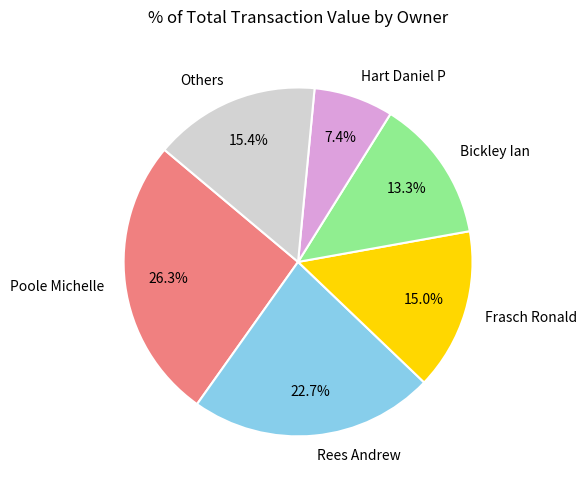

What is the smallest slice in the pie chart?

Hart Daniel P